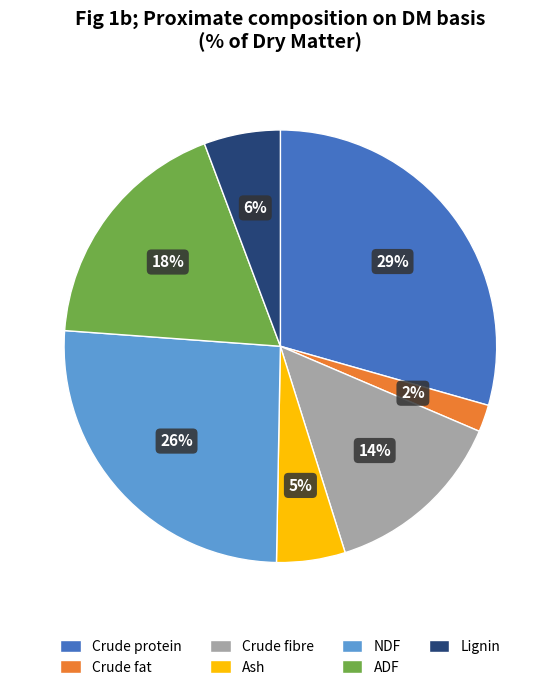

To the nearest percent, what is the difference between the largest and smallest slice percentages?

27%